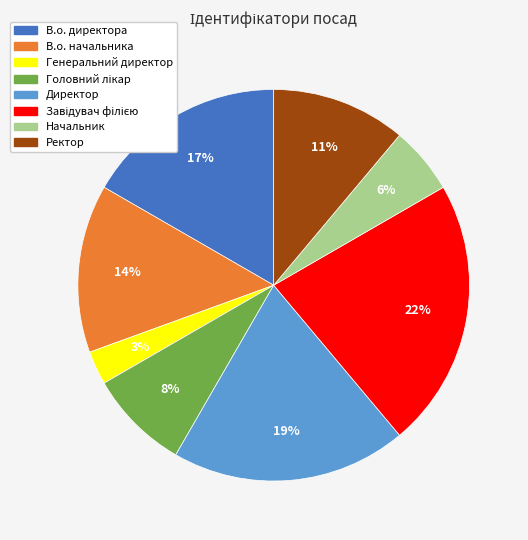

Is it true that В.о. директора is 17% of the pie?

True